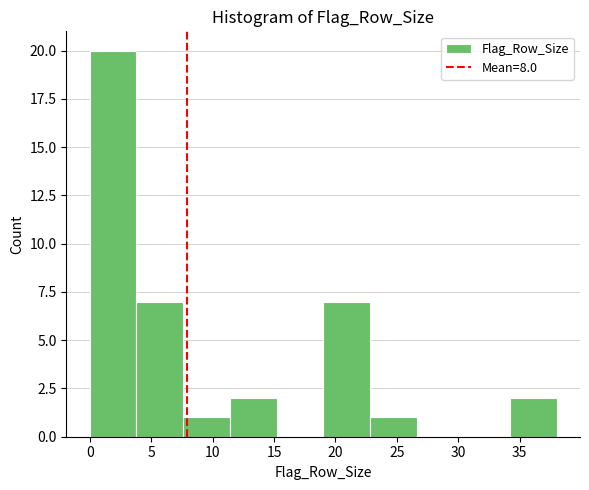

Which range on the x-axis has the tallest bar?

0.0 to 3.8